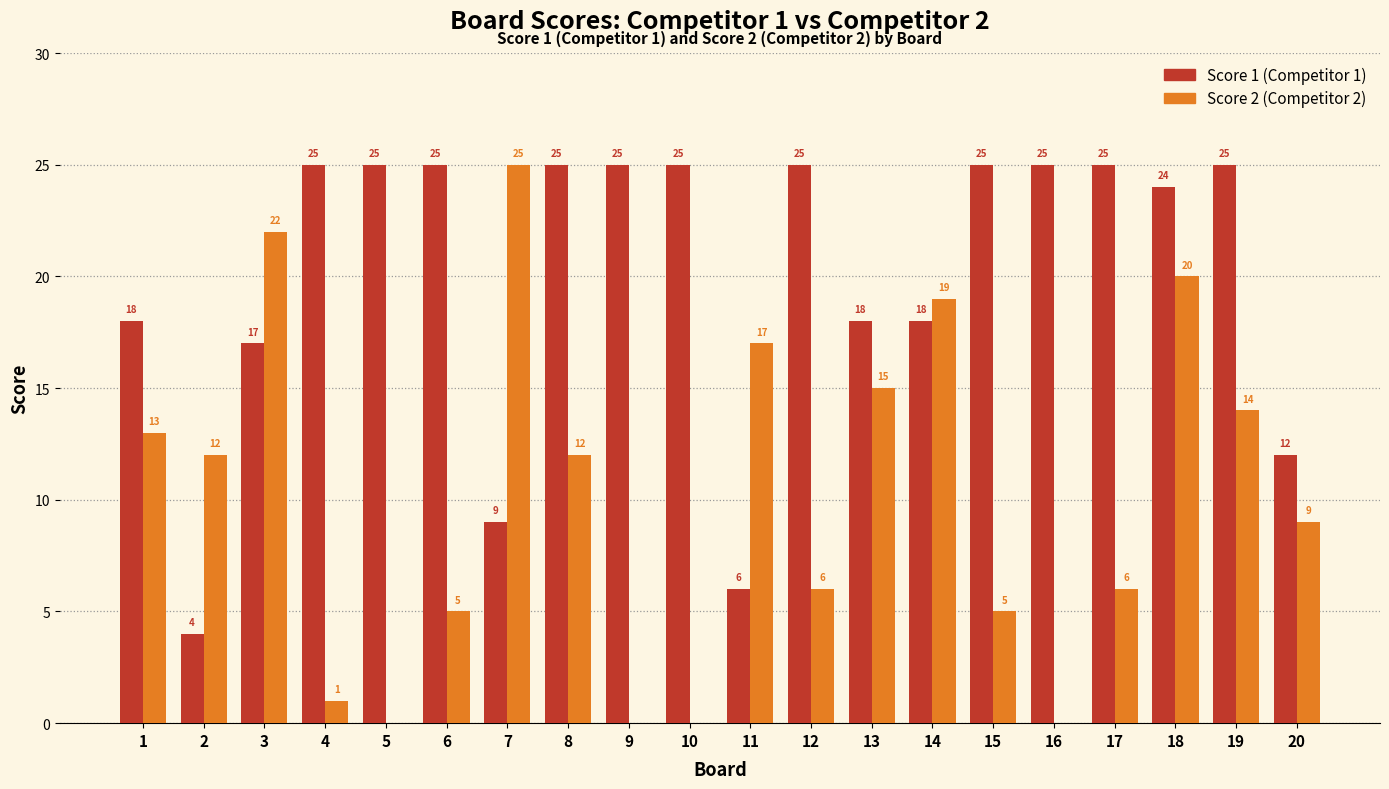

What is the difference between the Score 1 (Competitor 1) values at 1 and 10?

7